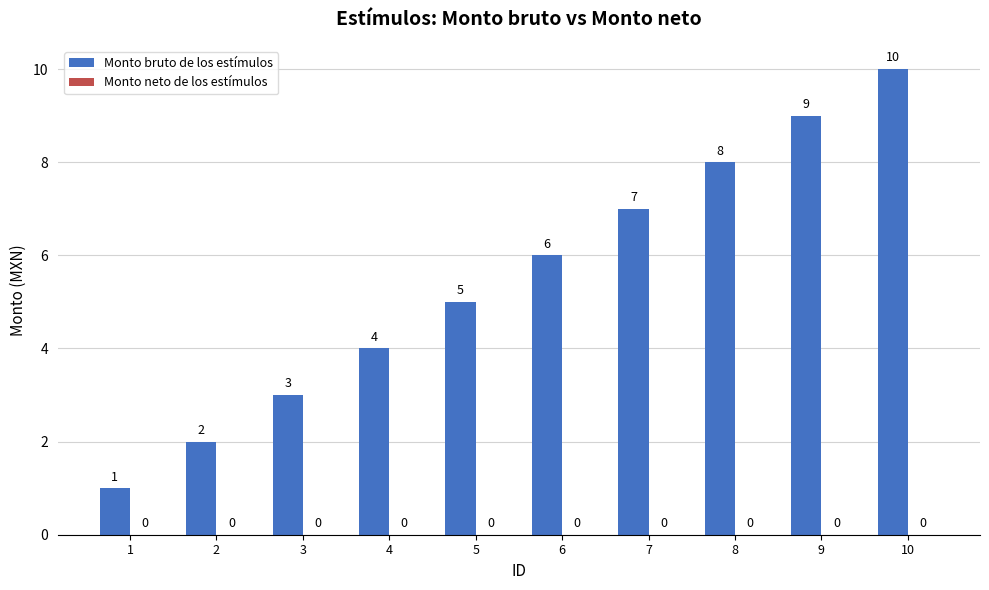

What is the sum of all values?

55